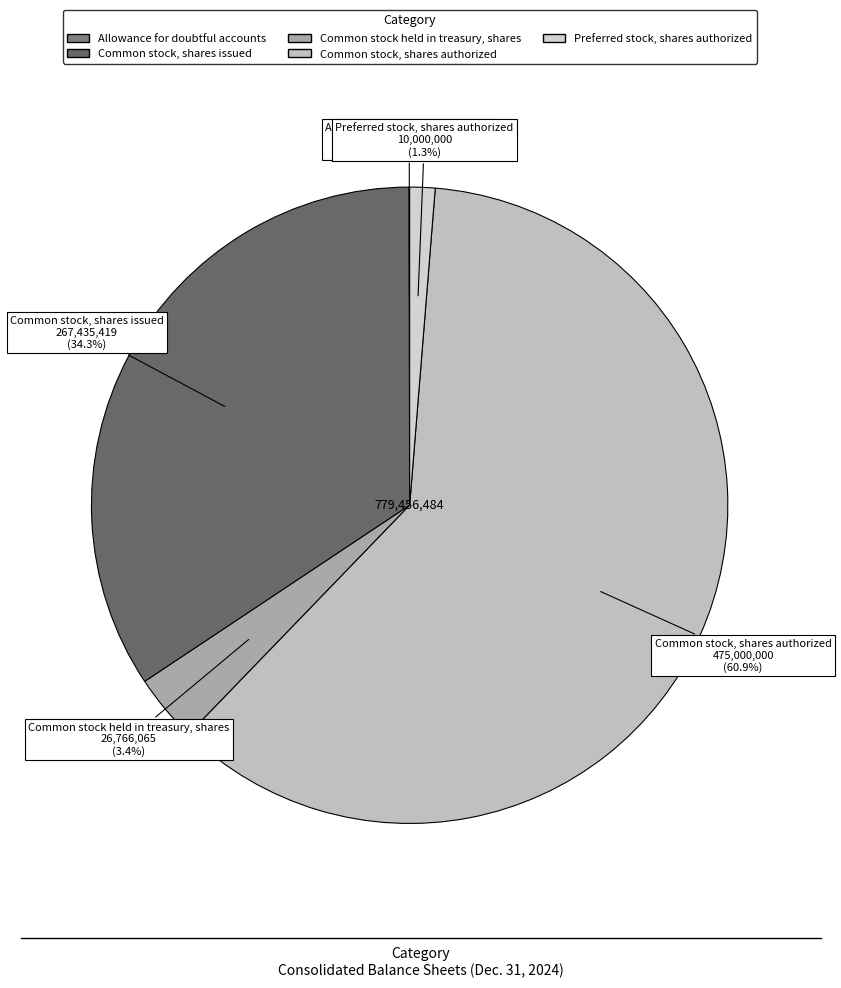

What is the largest slice in the pie chart?

Common stock, shares authorized